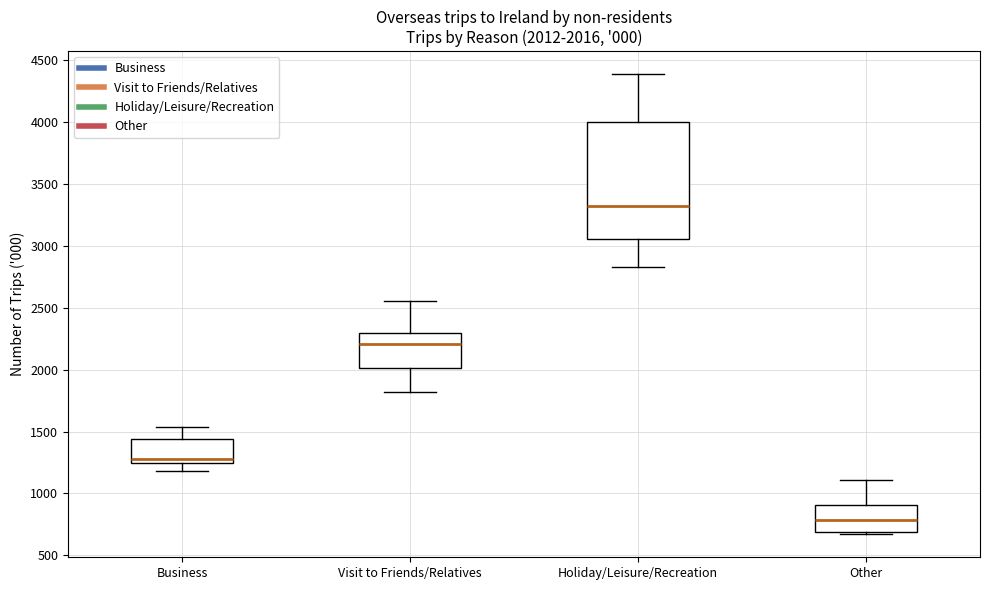

Comparing the boxes themselves (not the whiskers), which one is the tallest?

Holiday/Leisure/Recreation